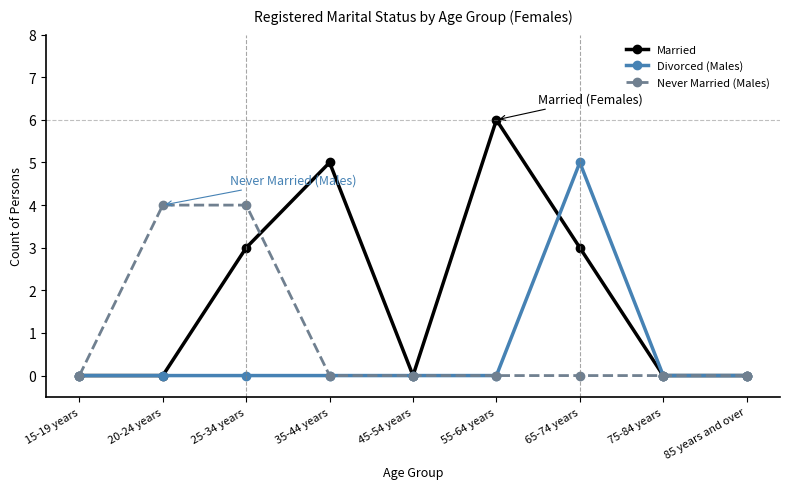

Reading left to right, transcribe all the data shown in this chart.

Married: 0	0	3	5	0	6	3	0	0
Divorced (Males): 0	0	0	0	0	0	5	0	0
Never Married (Males): 0	4	4	0	0	0	0	0	0